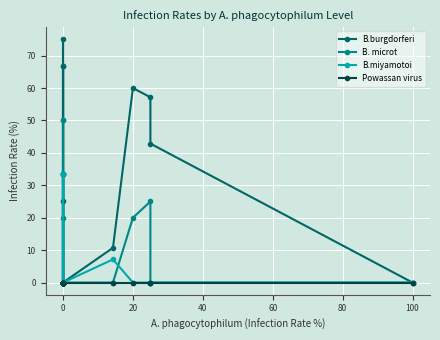

Which series changed the most between 0 and 100?

B.burgdorferi